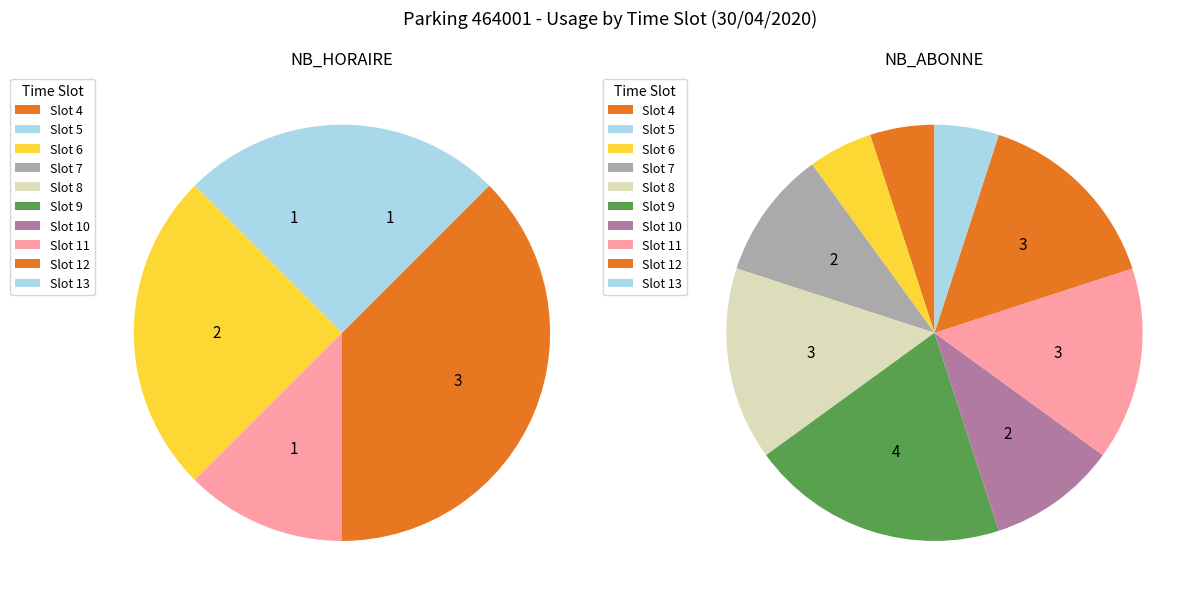

How much of the chart is everything except 14?

100.0%